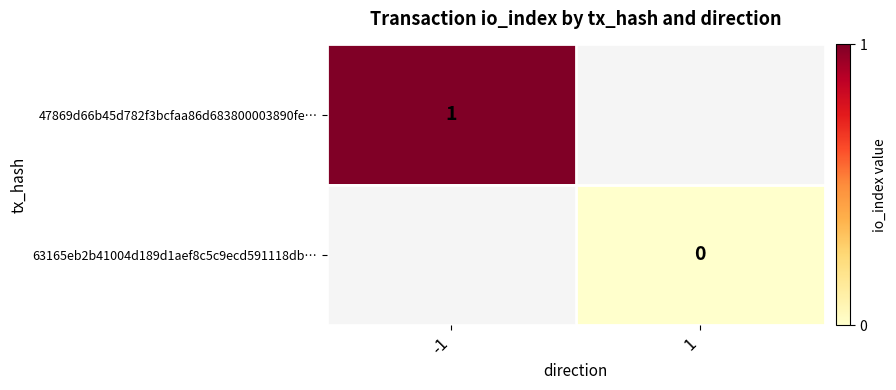

Which category has the highest value in the 47869d66b45d782f3bcfaa86d683800003890fe… series?

-1